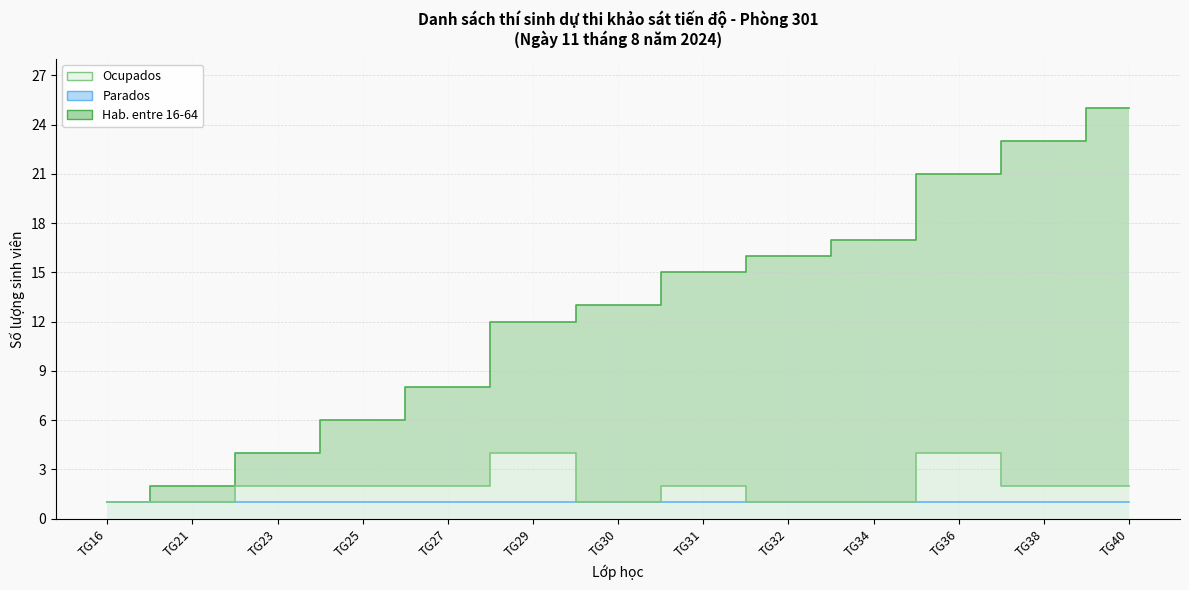

True or false: Parados has more than 0 interior local peaks.

False